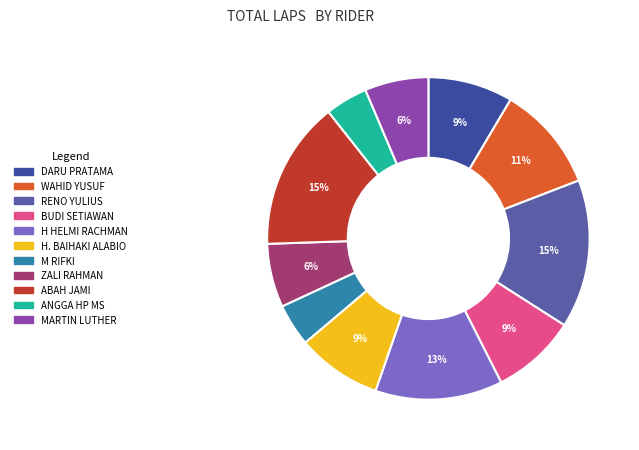

Does M RIFKI represent more than half of the total?

No